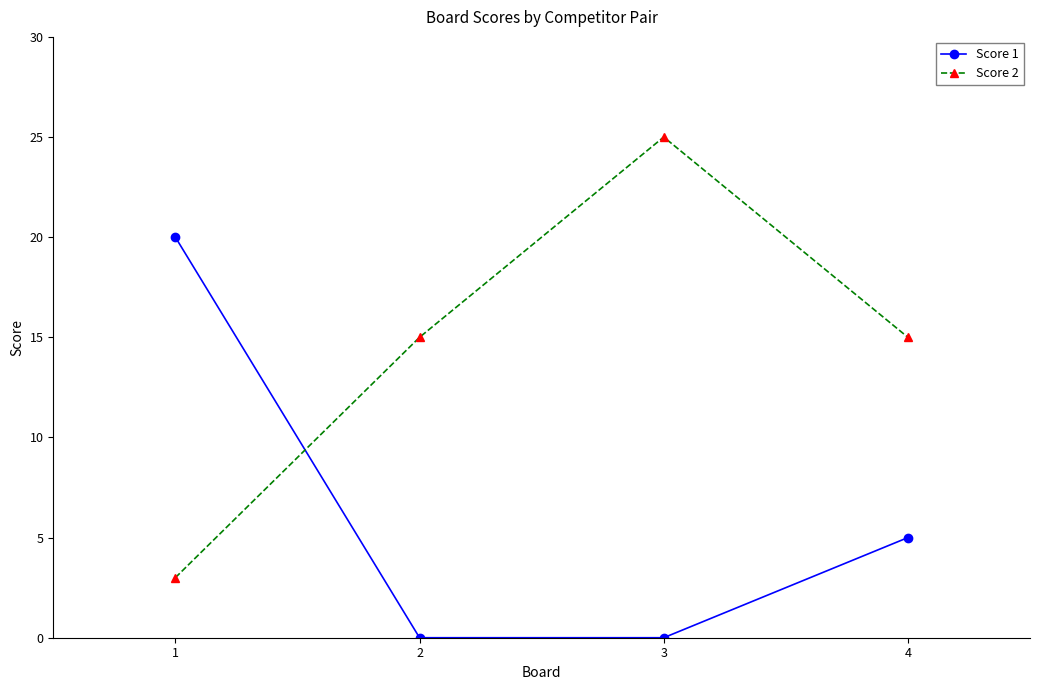

What is the value of the Score 2 point at the 3rd from the left?

25